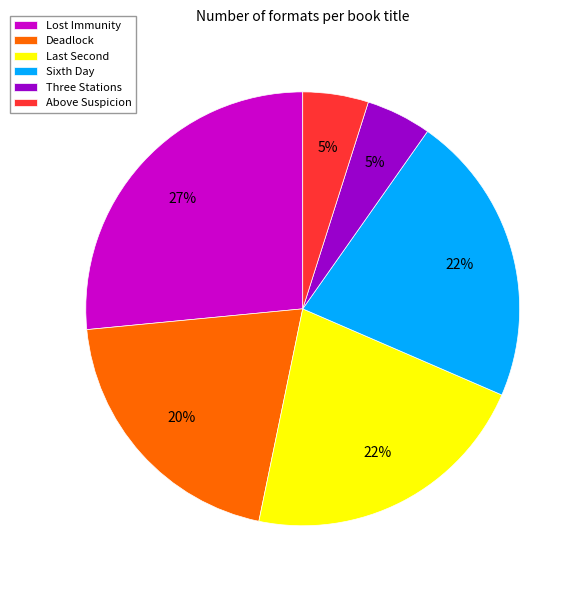

Do Three Stations and Deadlock together represent more than half of the pie?

No